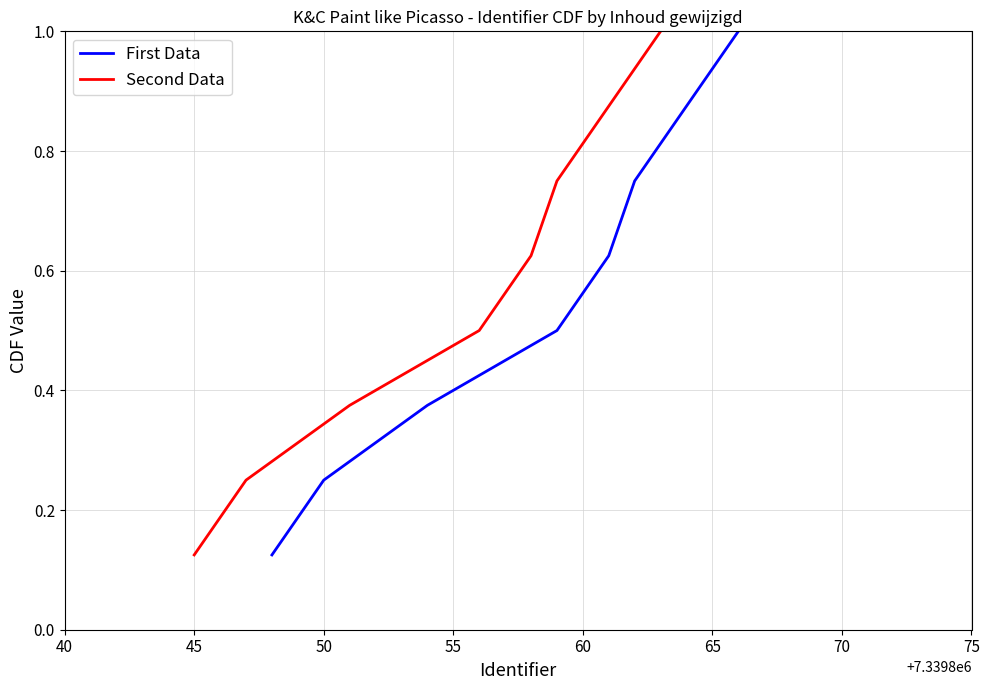

What is the difference between the maximum and minimum values in the First Data series?

0.9